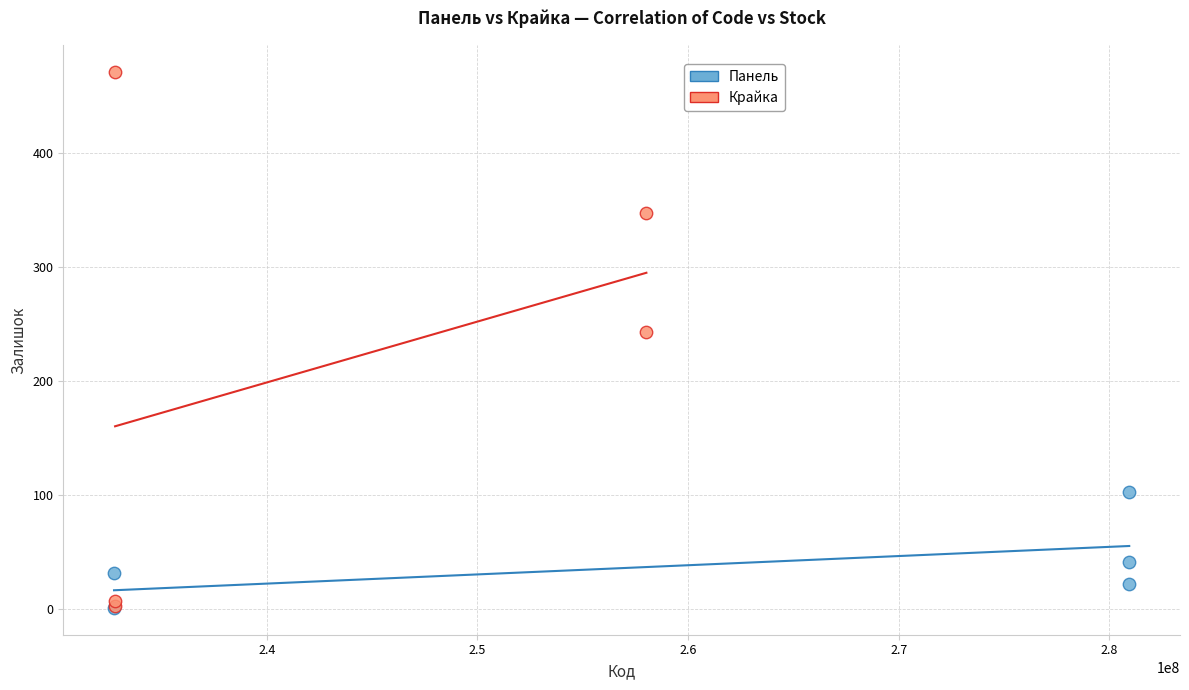

Which series reaches the maximum Y coordinate?

Крайка